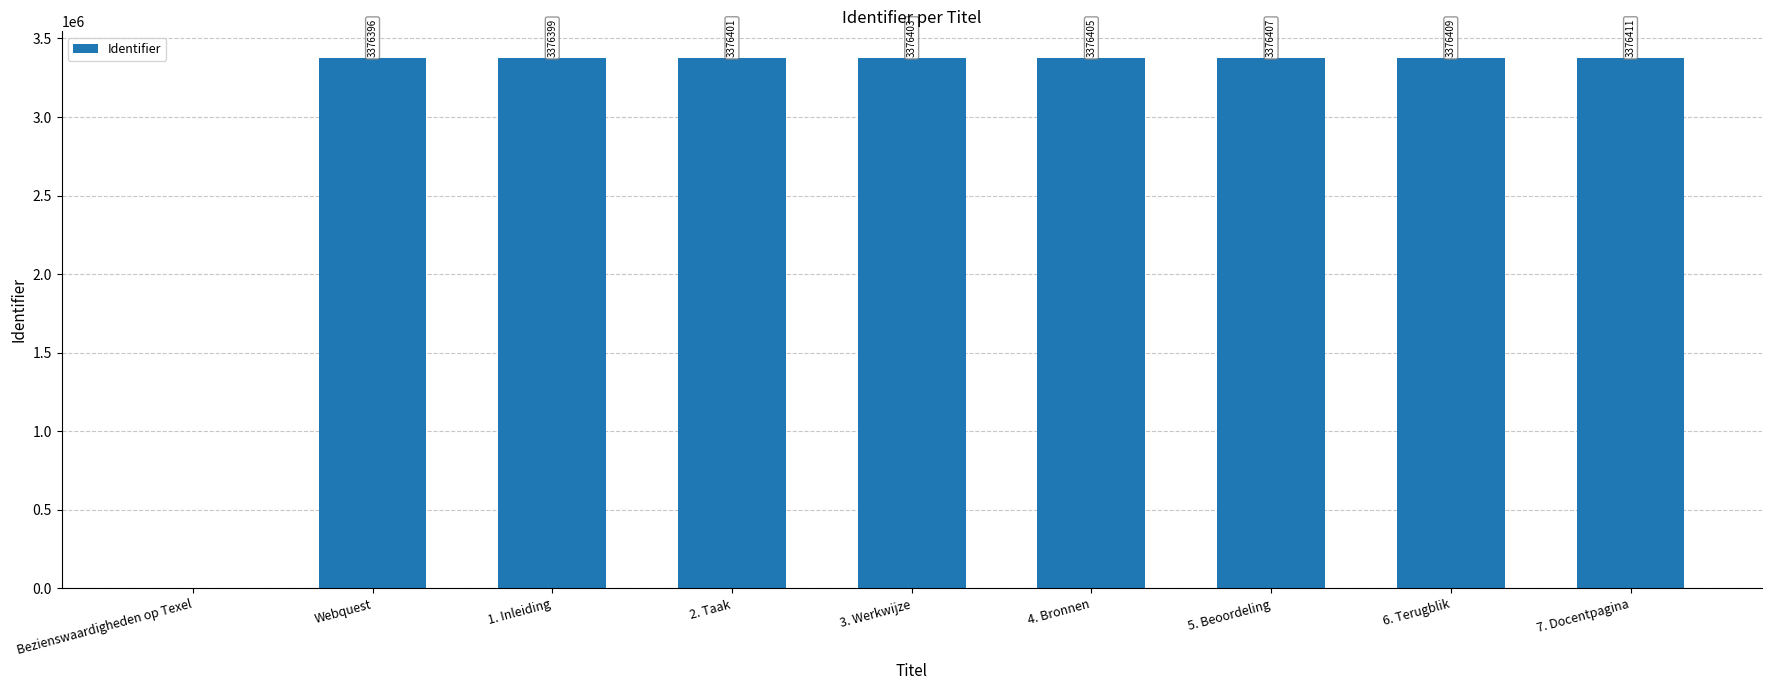

How many data points does each series have?

9